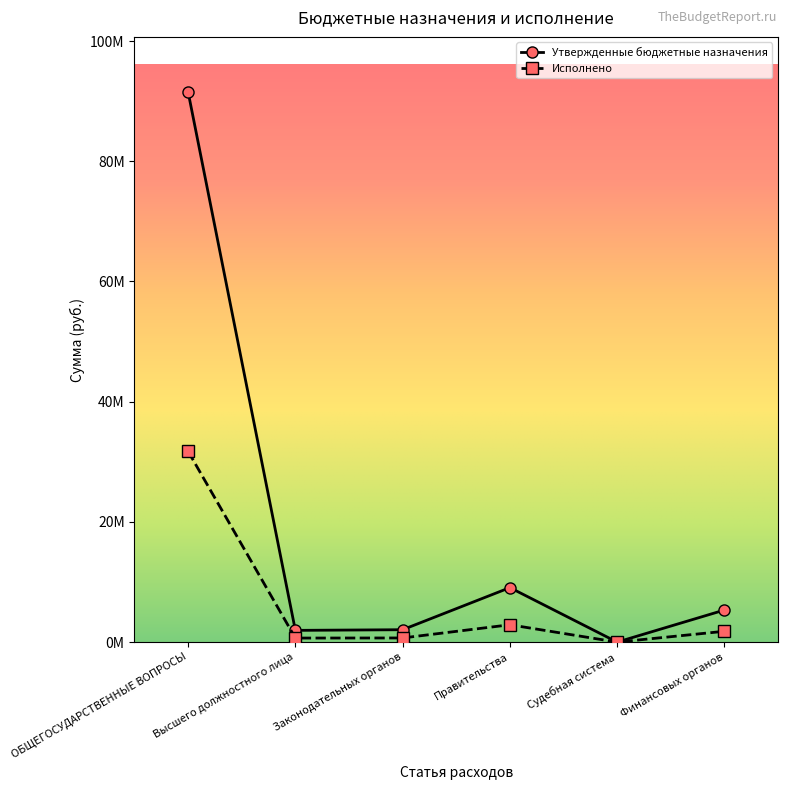

At which category is the sum across all series the highest?

ОБЩЕГОСУДАРСТВЕННЫЕ ВОПРОСЫ